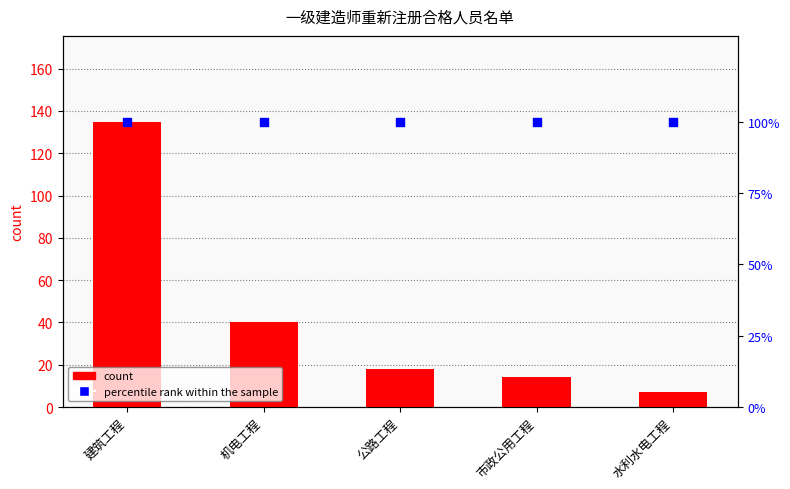

Which series has the largest total across all categories?

percentile rank within the sample